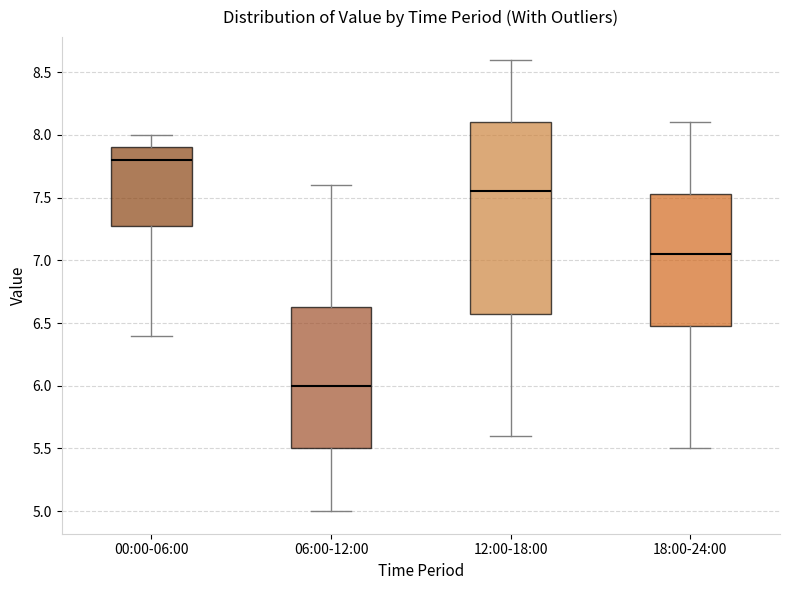

Where is the lower edge of the box for 06:00-12:00 on the y-axis? The values are not printed on the chart, so give them approximately, as read against the axis.

5.50